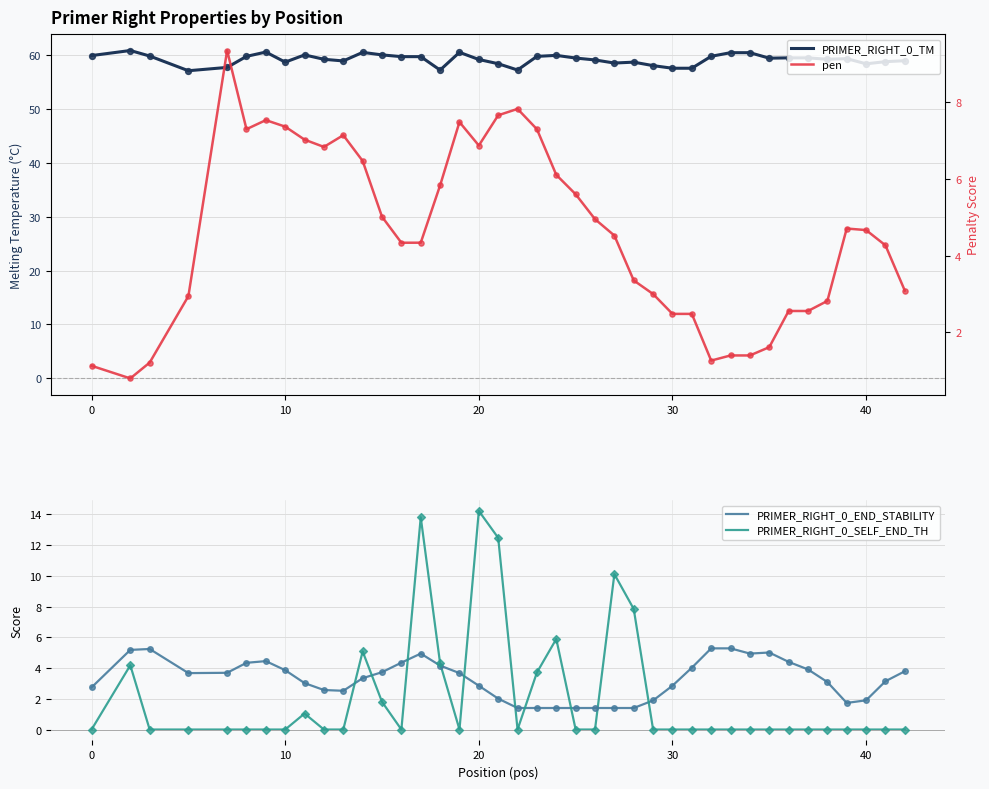

Which series has the widest spread of Y values?

PRIMER_RIGHT_0_SELF_END_TH